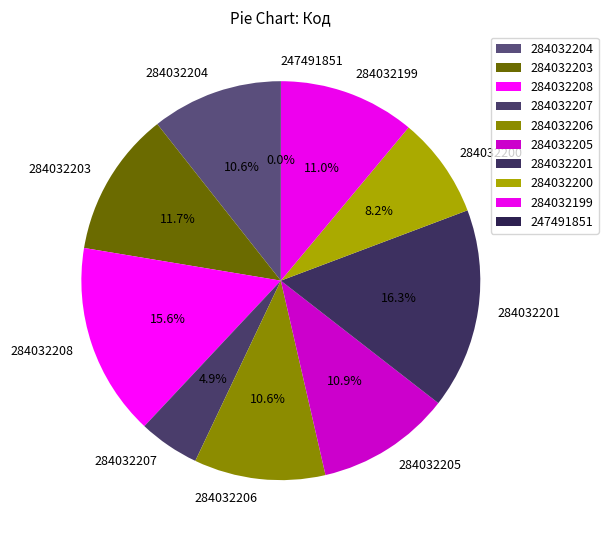

What is the ratio of the value at 284032199 to the value at 284032201?

0.7